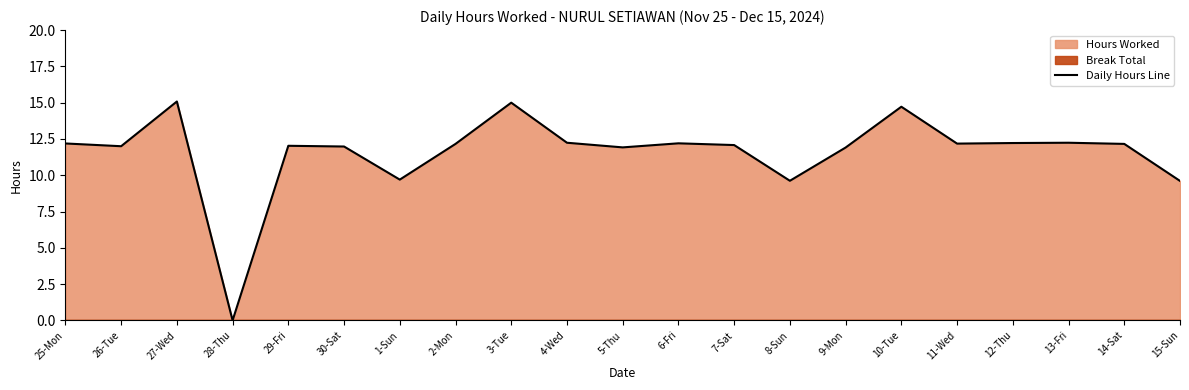

Read the value at 8-Sun.

9.6